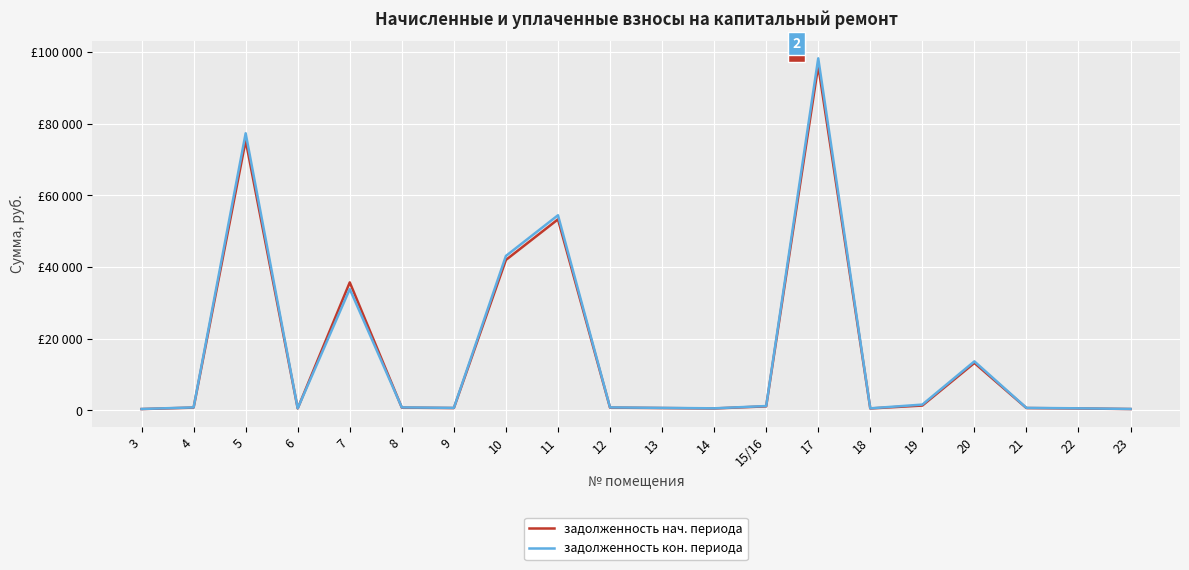

What is the label of the 15th point from the left?

18